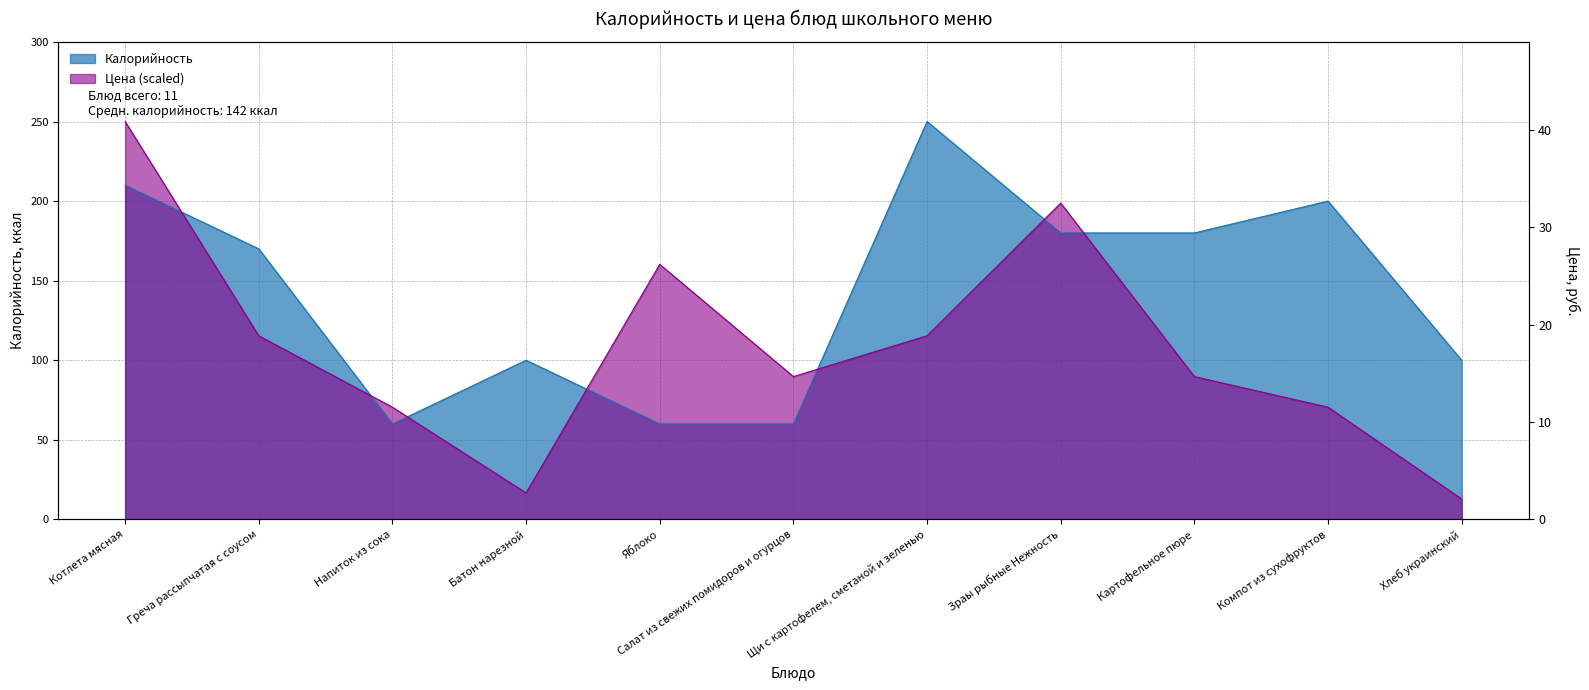

What are all the series names shown in the legend?

Калорийность, Цена